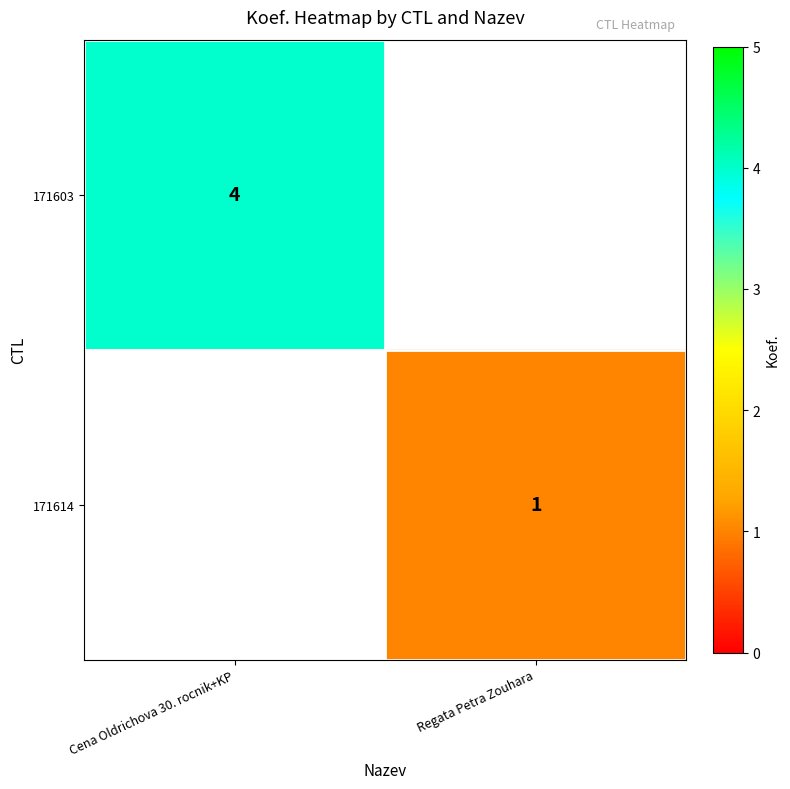

True or false: 171603 has a value of 7 at Cena Oldrichova 30. rocnik+KP.

False